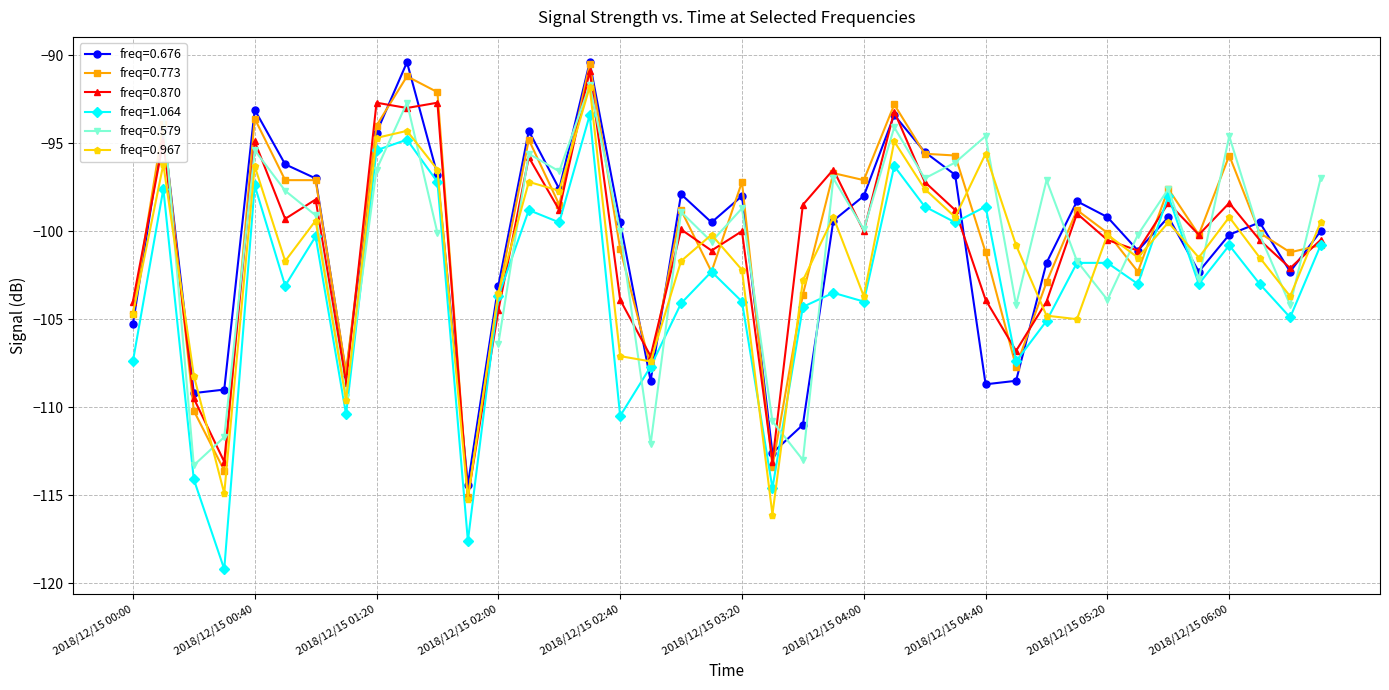

In 0.967, how many points are higher than both neighbors (excluding endpoints)?

13